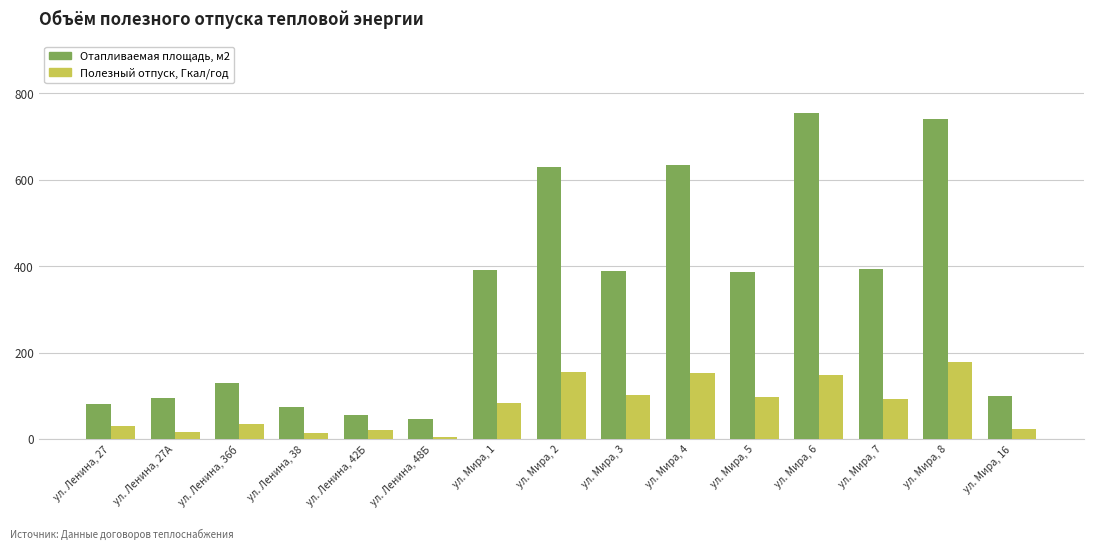

The value of Отапливаемая площадь, м2 at ул. Мира, 7 is 169.3. True or false?

False